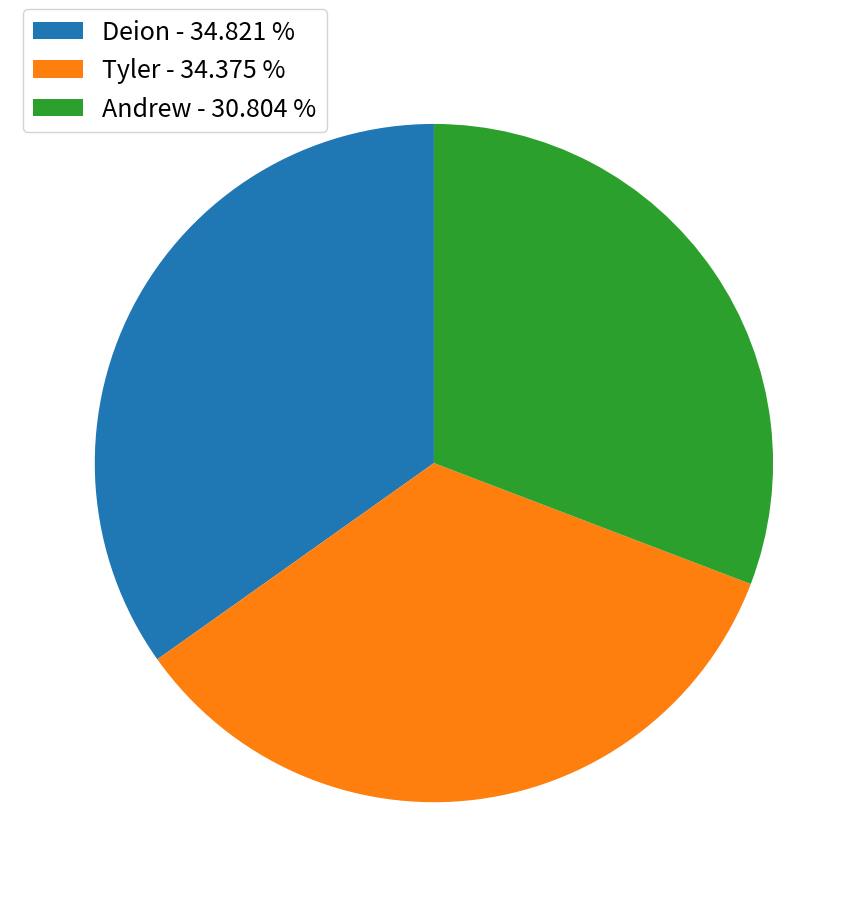

Between Andrew and Tyler, which is larger?

Tyler